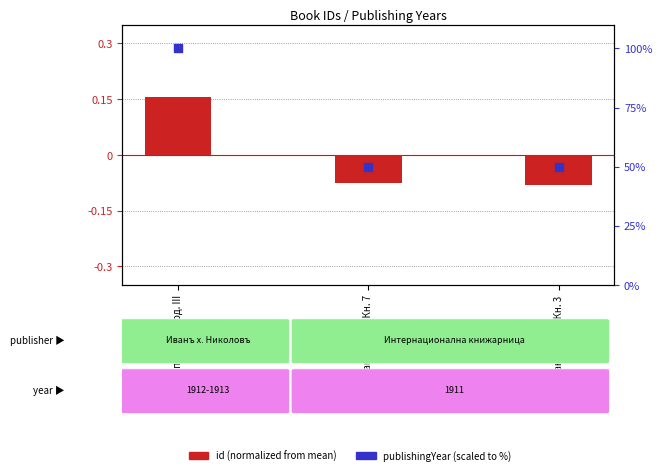

Is the value of publishingYear (scaled) at Списание Год. I Кн. 3 greater than the value of id (normalized) at Списание Год. I Кн. 3?

Yes